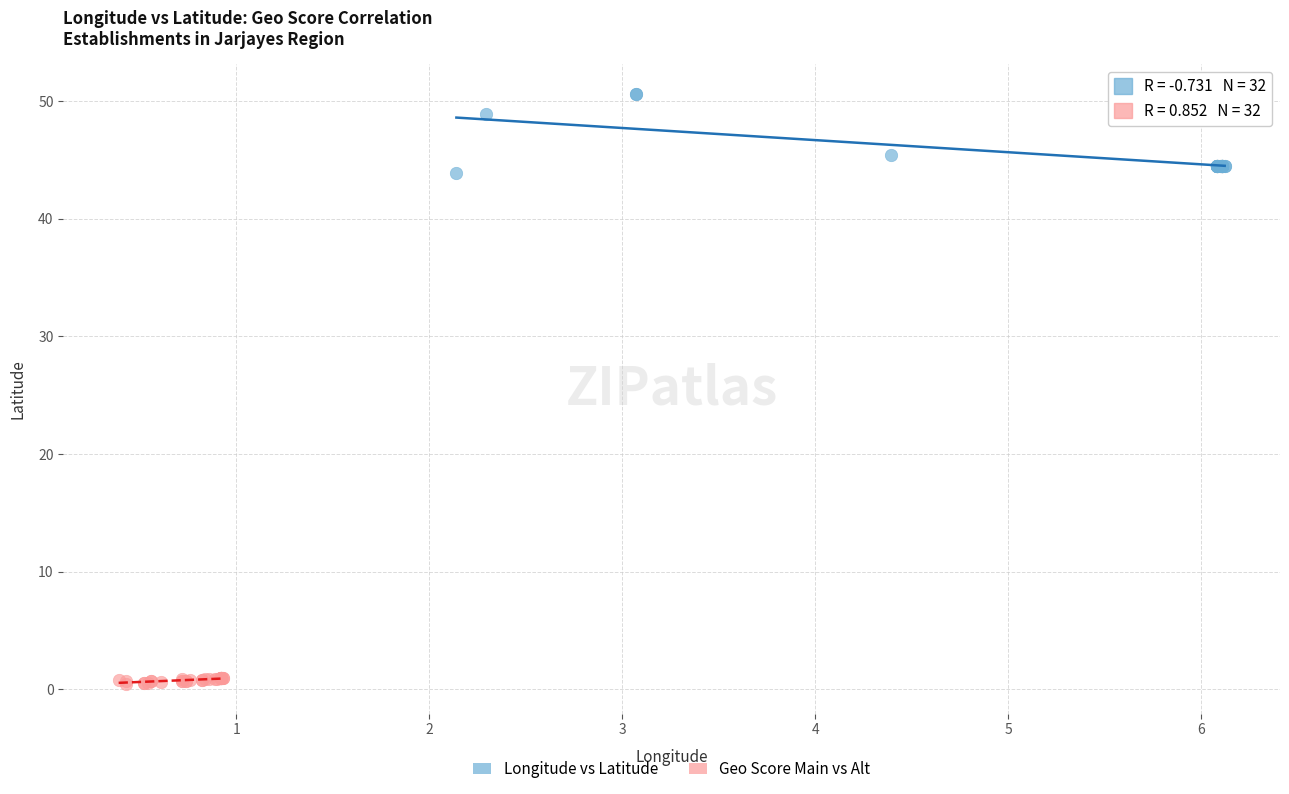

Which series reaches the minimum Y coordinate?

Geo Score Main vs Alt